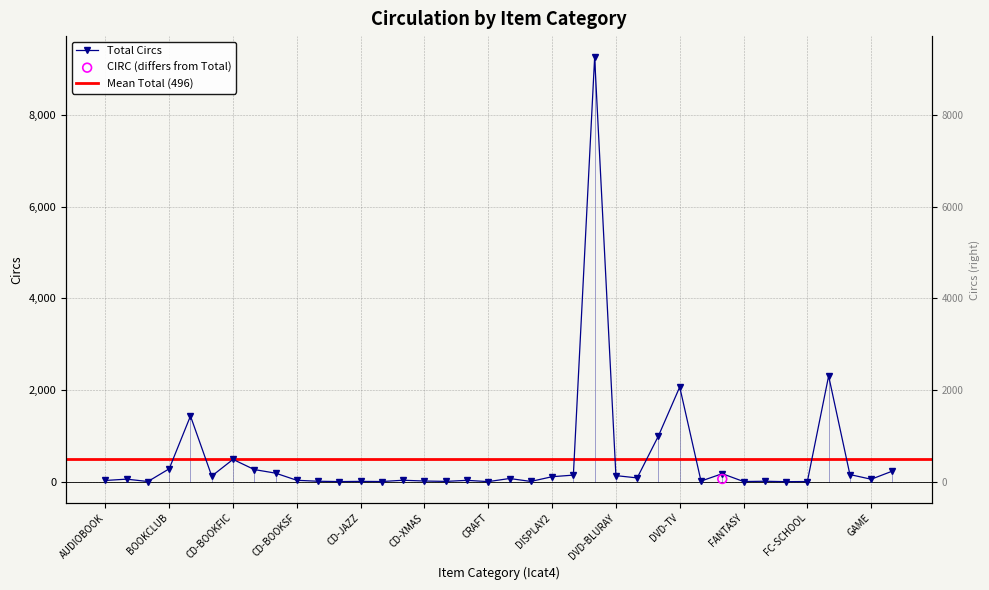

What is the change in value from DVD-NF to FOREIGN?

-844